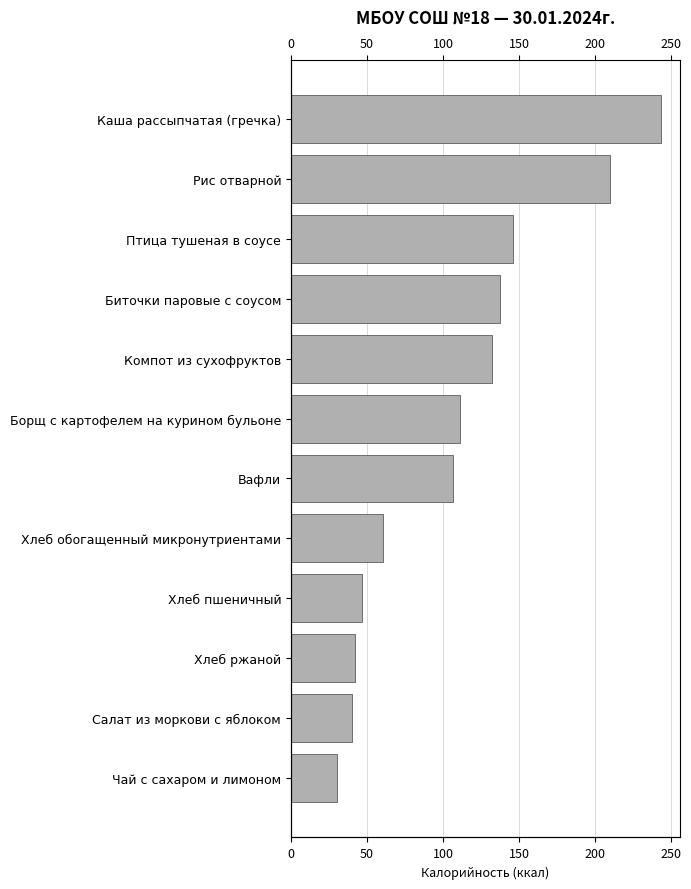

Is it true that the value at Рис отварной is 368.3?

False